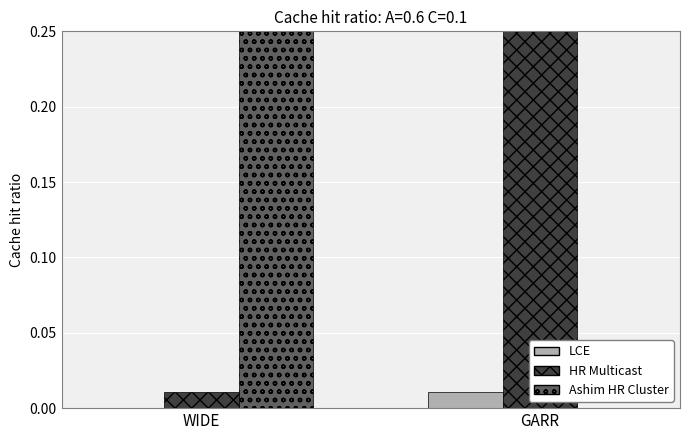

What is the total value across all series at WIDE?

0.3